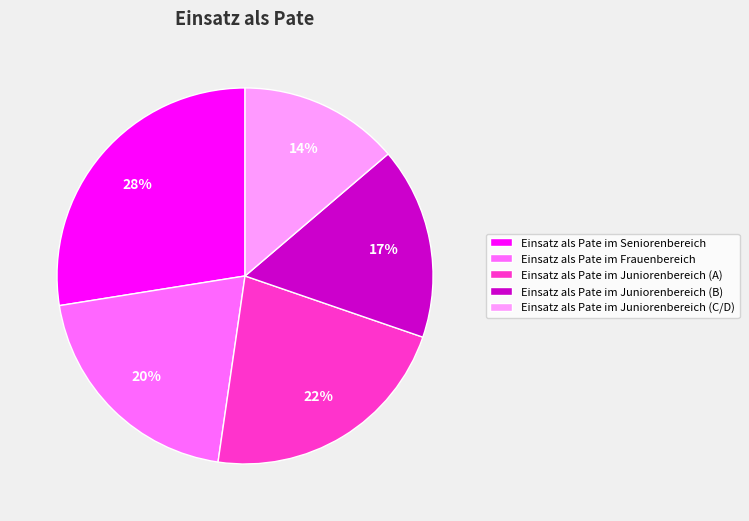

To the nearest percent, what is the average slice percentage?

20%